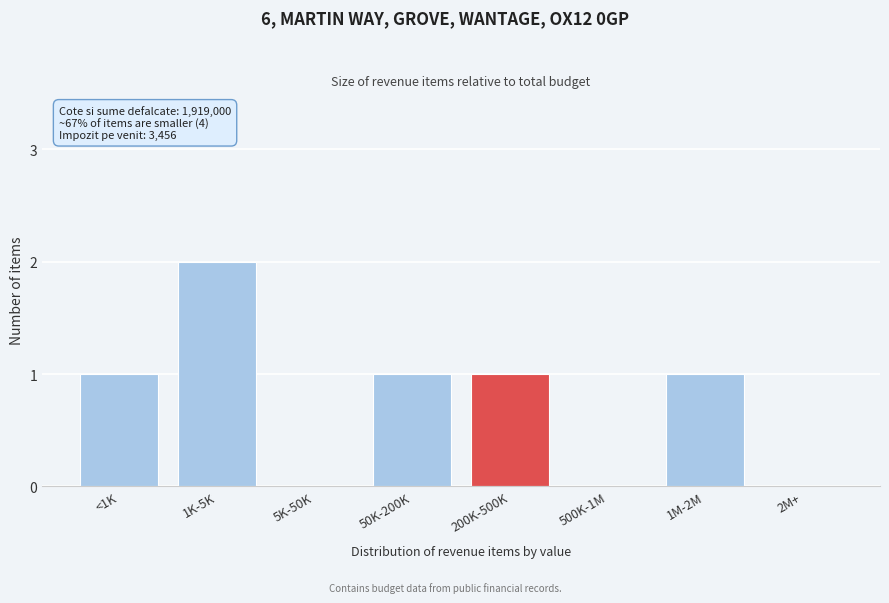

Reading left to right, list all the values displayed in this chart.

<1K=1	1K-5K=2	5K-50K=0	50K-200K=1	200K-500K=1	500K-1M=0	1M-2M=1	2M+=0